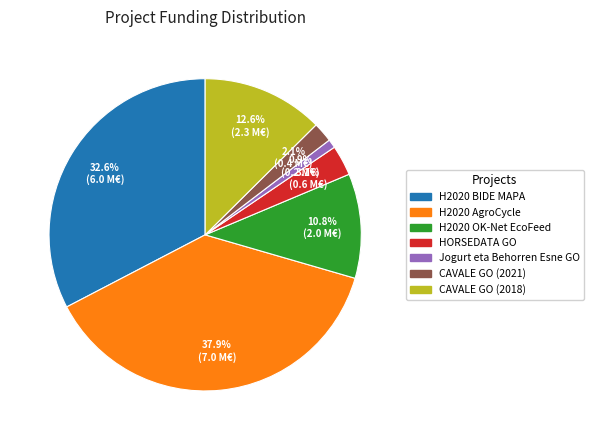

How many slices are in this pie chart?

7